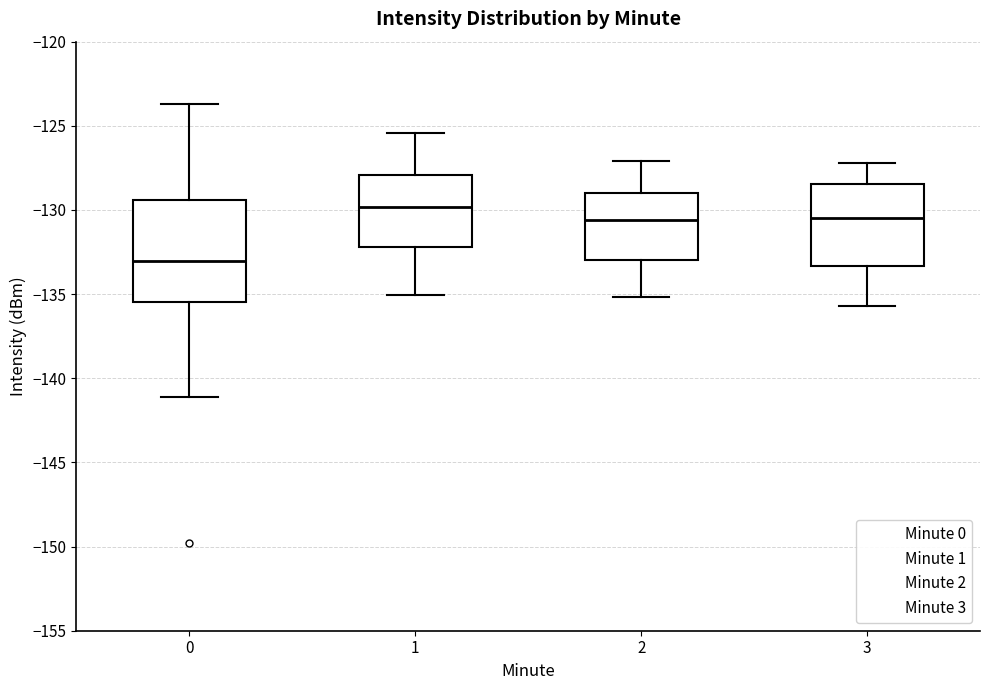

Where does the median line of the box at x = 0 sit on the y-axis? The values are not printed on the chart, so give them approximately, as read against the axis.

-133.0